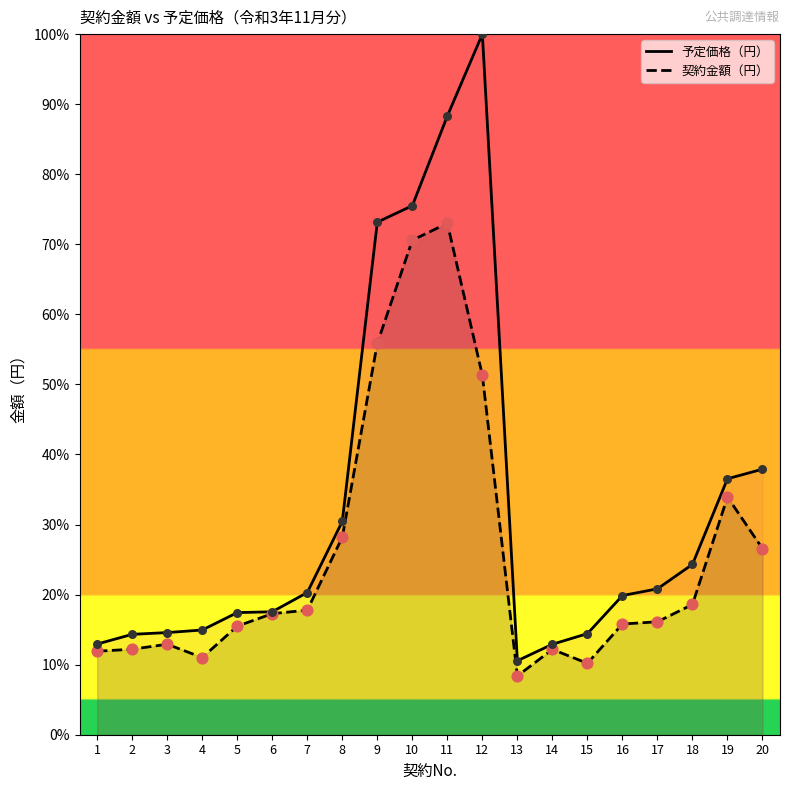

Which series has the largest total across all categories?

予定価格（円）